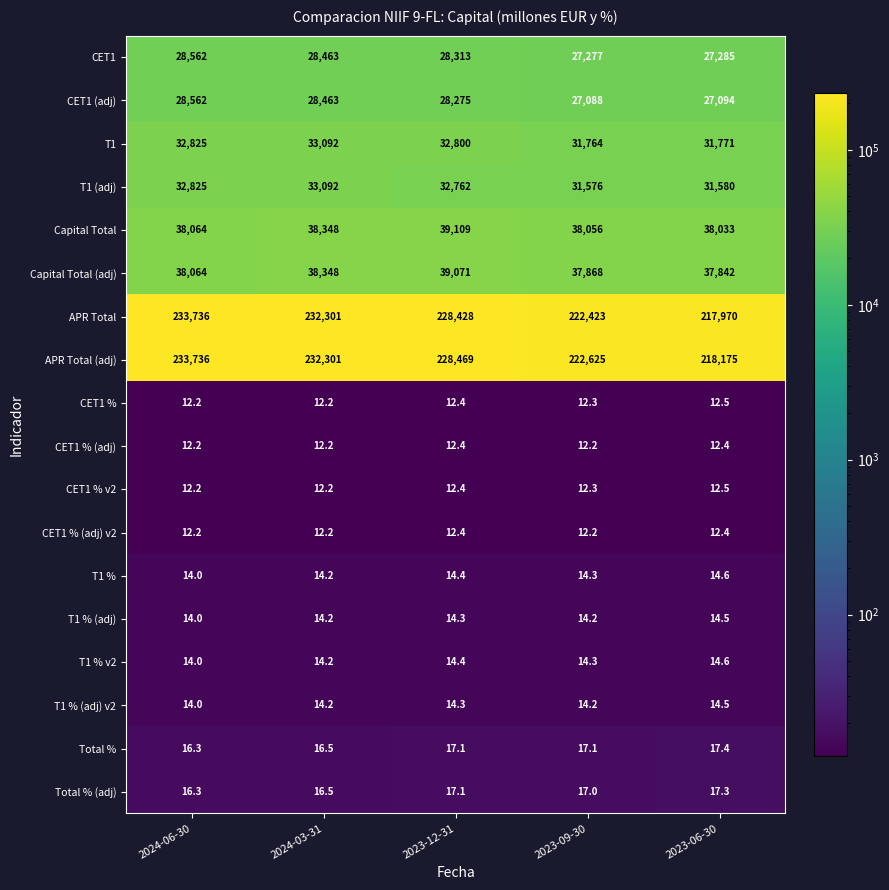

What is the smallest value displayed?

12.2